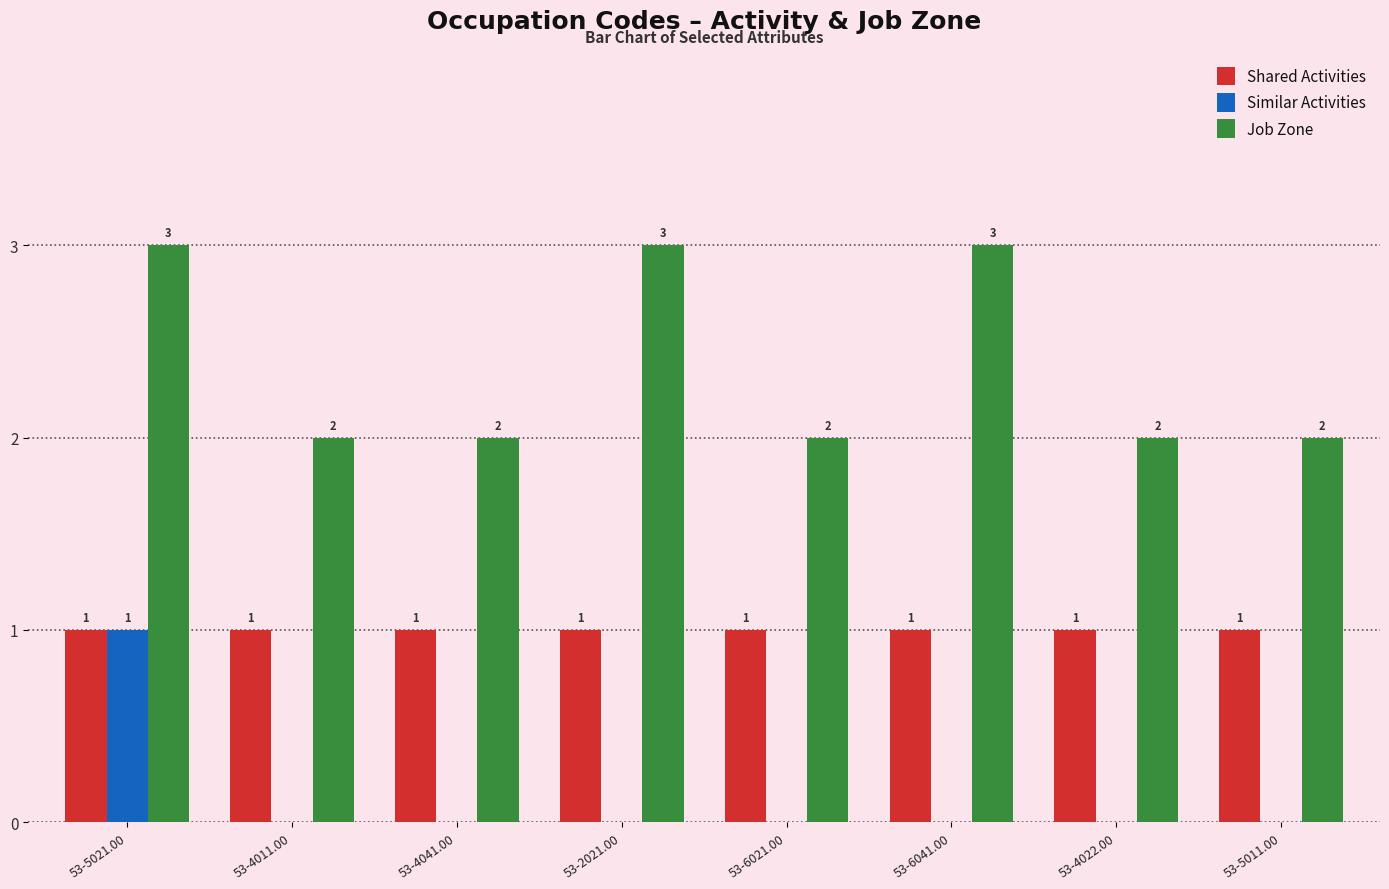

What value does the Job Zone series have at 53-5021.00?

3